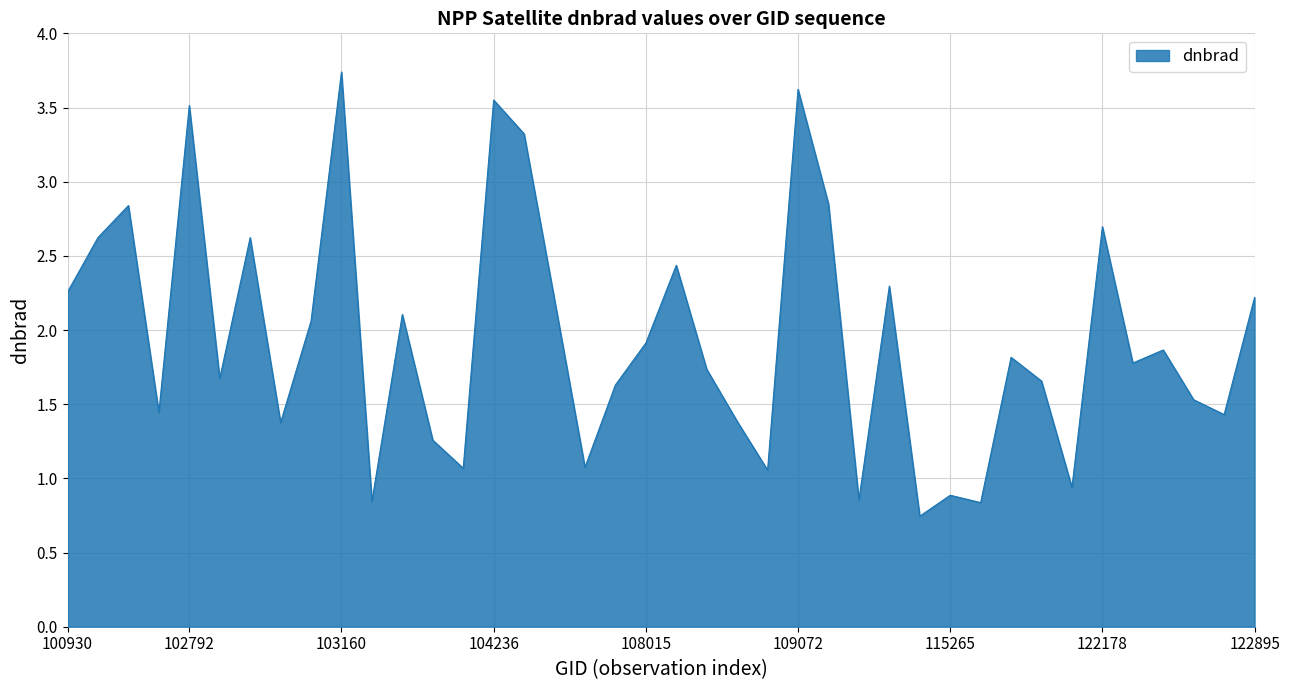

What is the difference between the maximum and minimum values?

3.0